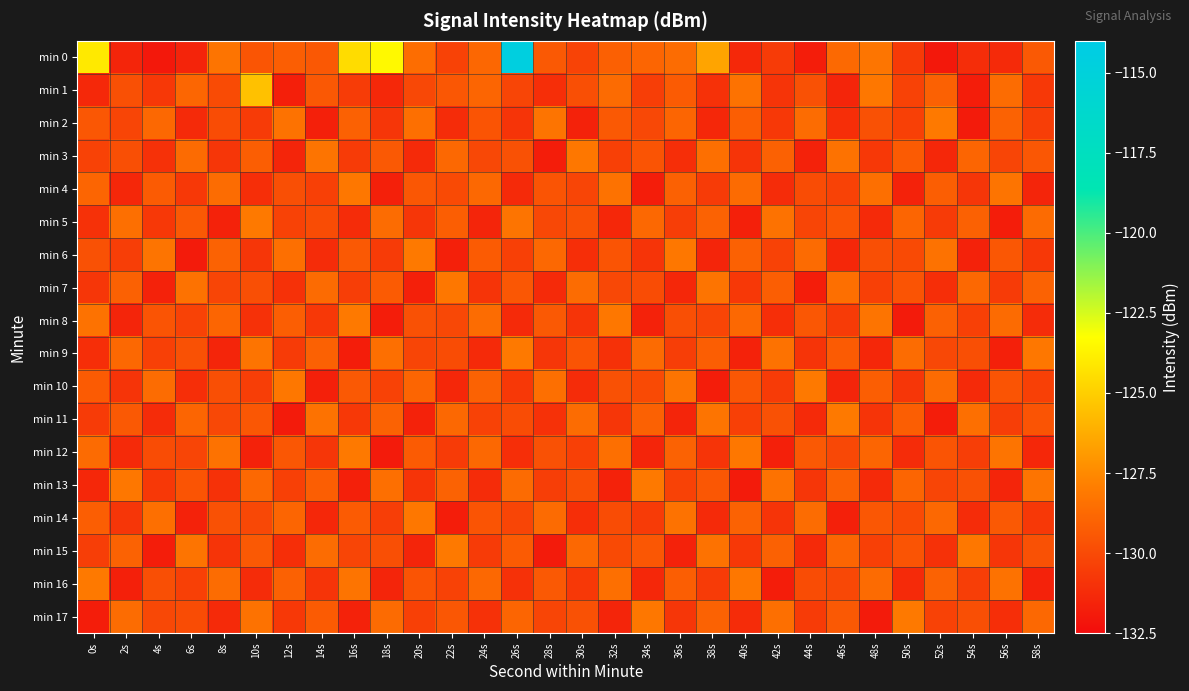

What is the total value across all series at 44s?

-2342.7